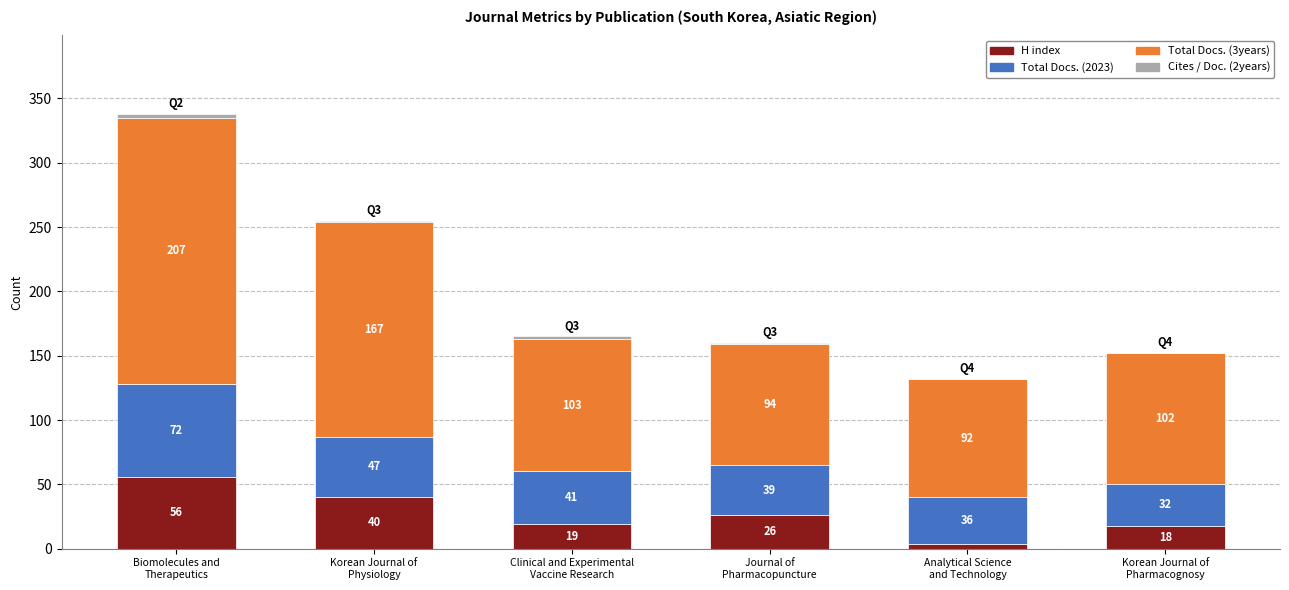

What is the sum of all H index values?

163